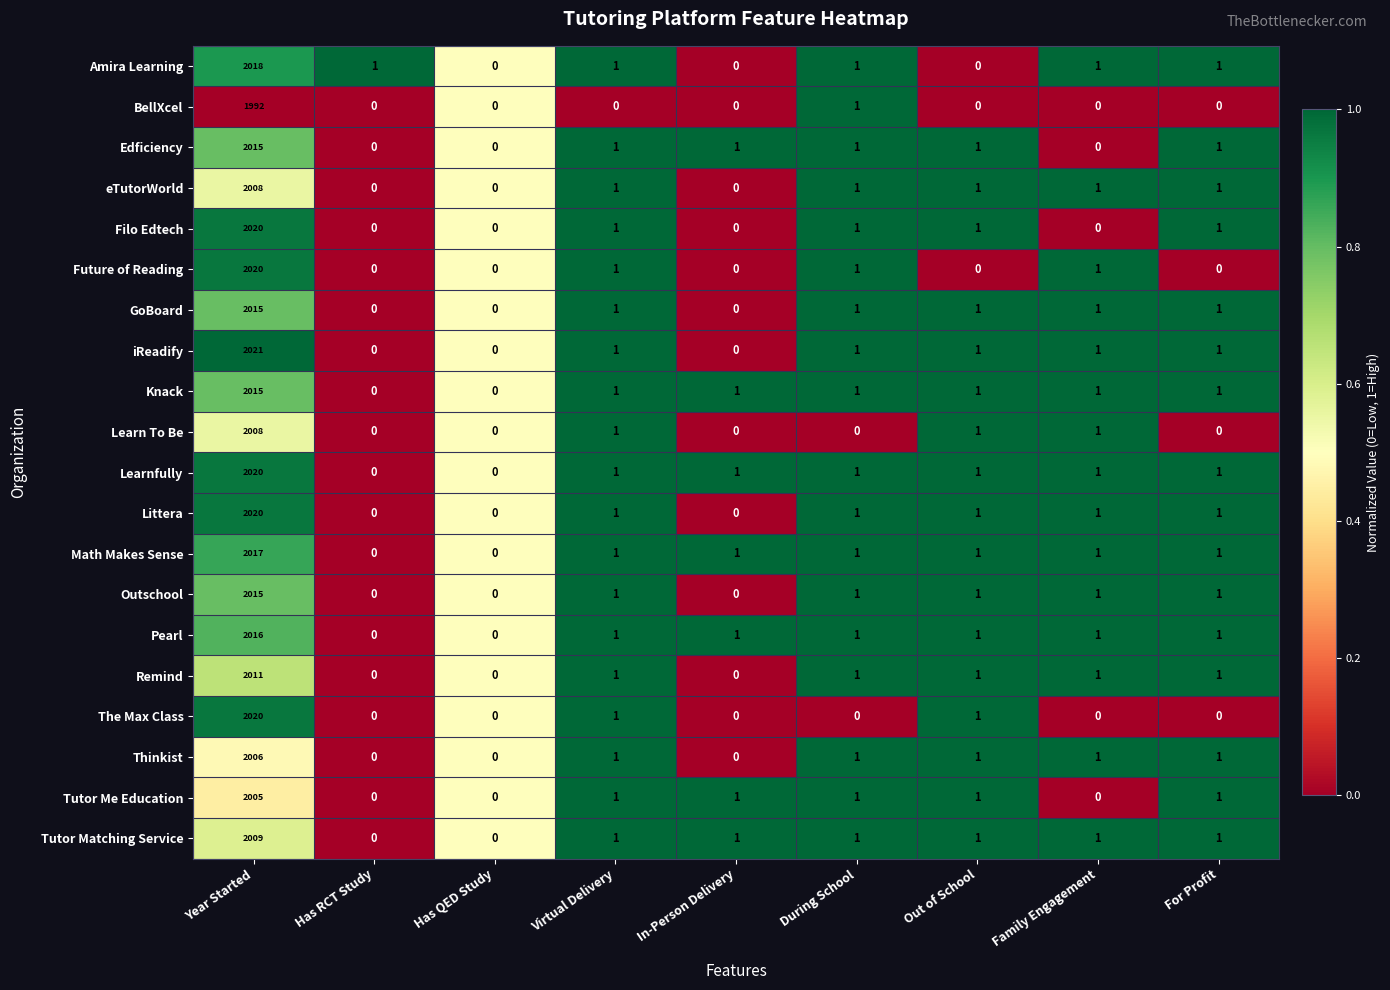

Is it true that Knack equals 1240 at Has QED Study?

False